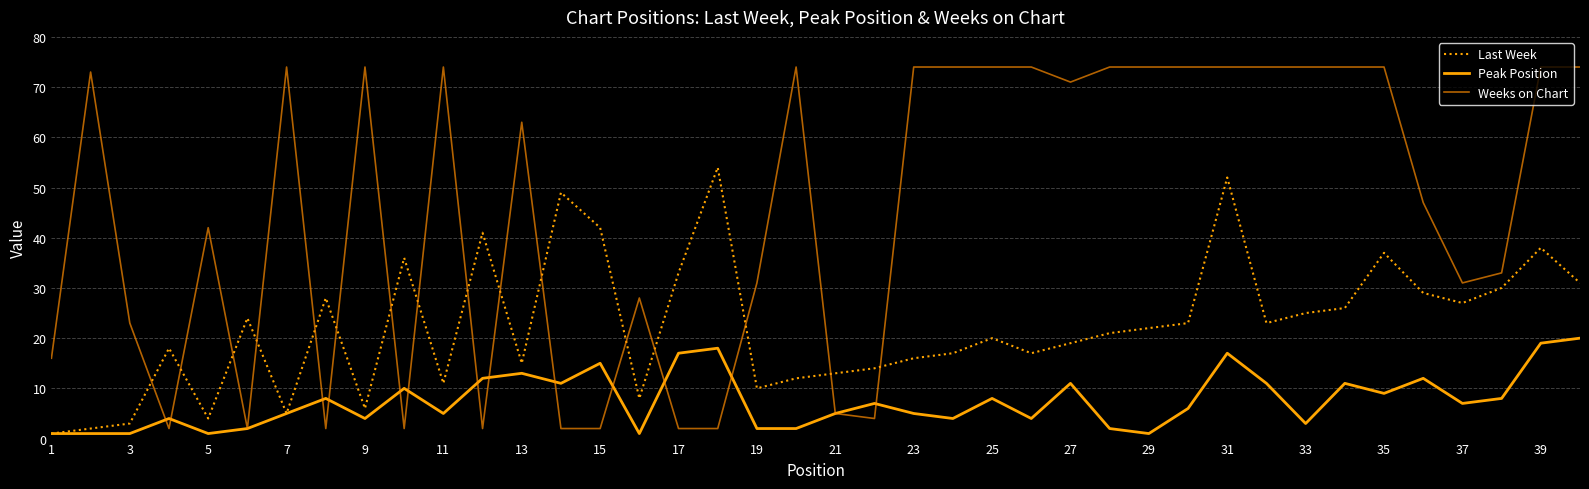

Is this an area chart (filled region under the line)?

No